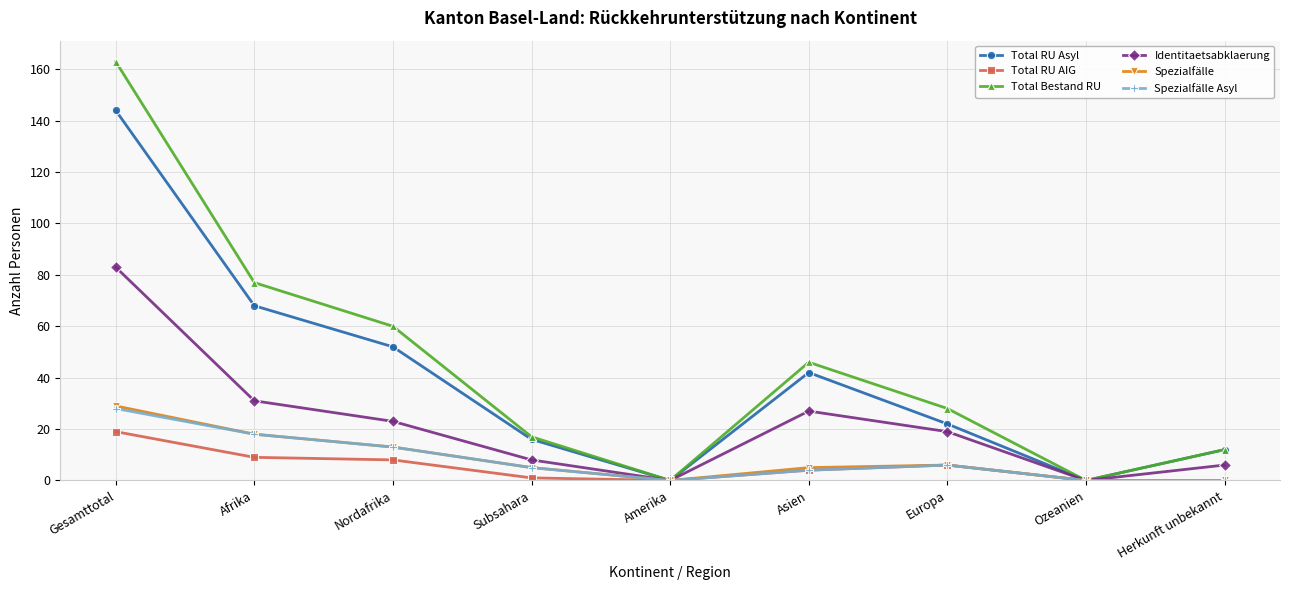

Between Afrika and Amerika, which series saw the biggest shift?

Total Bestand RU